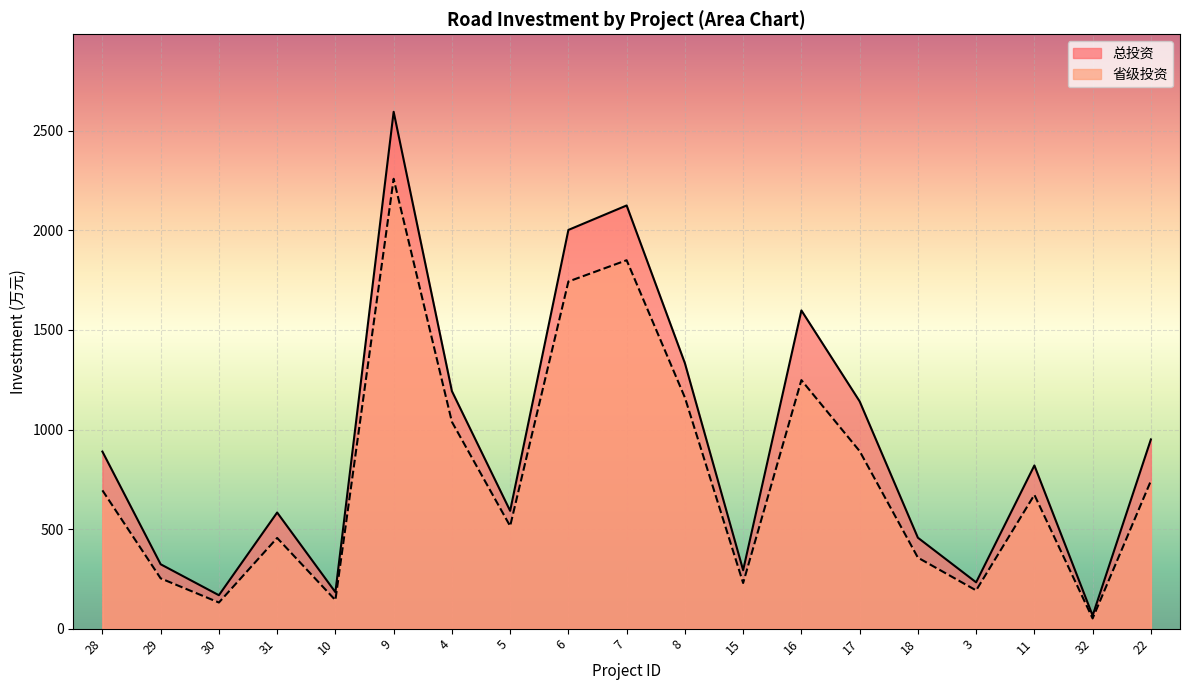

Which category has the lowest value in the 省级投资 series?

32